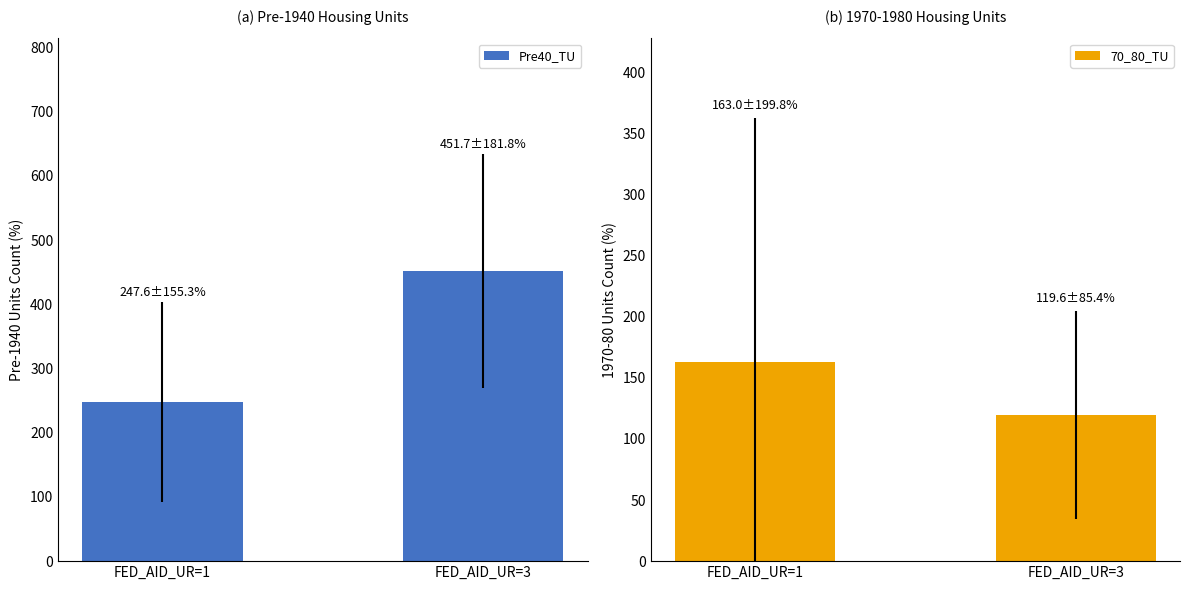

Where does the Pre40_TU series first go above 451?

FED_AID_UR=3